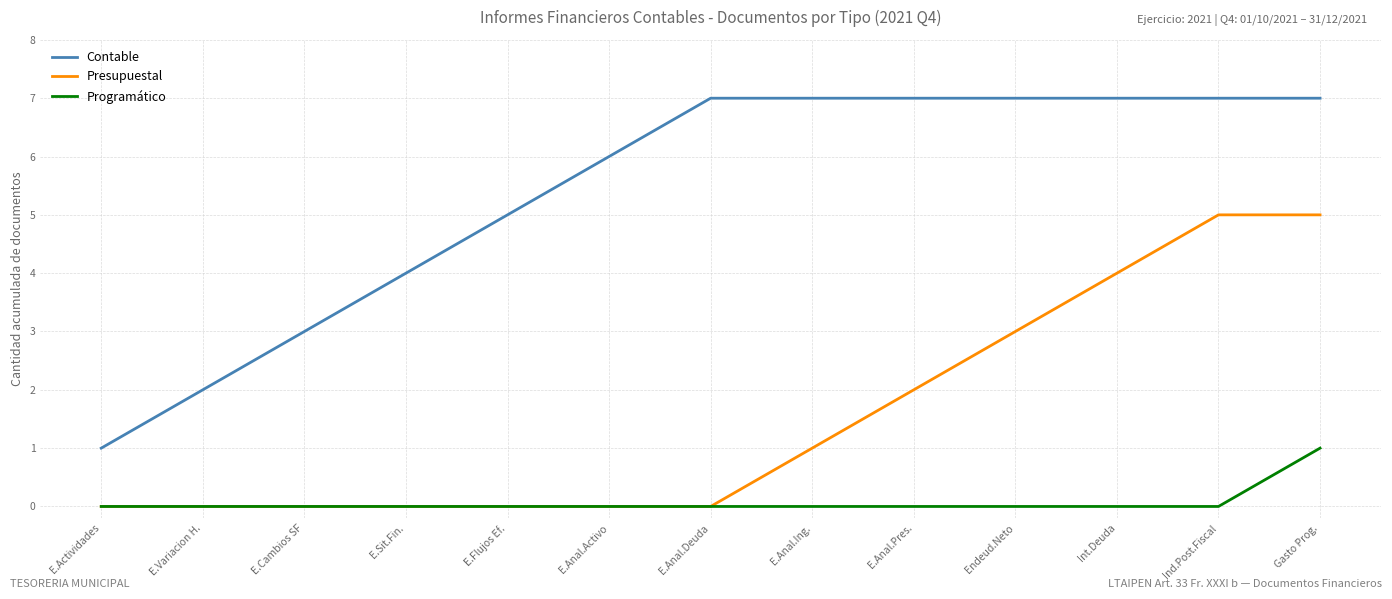

Which series has the largest range (max minus min)?

Contable